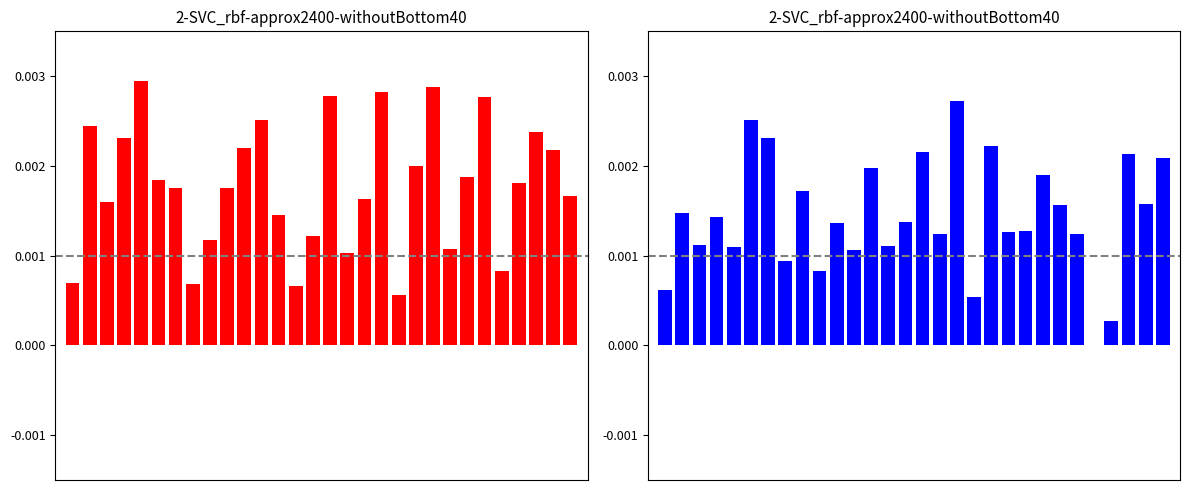

Which has a higher value, 9 or 15?

15